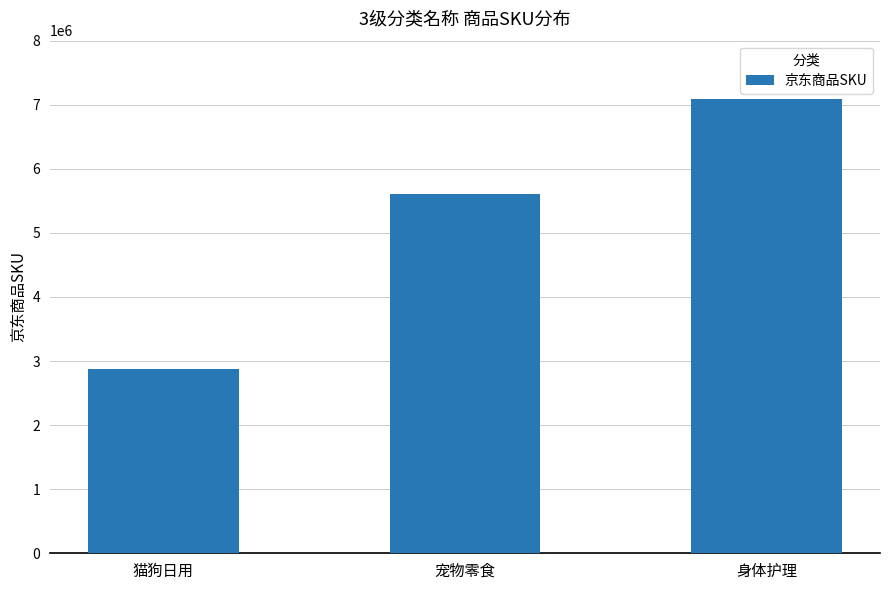

Where is the data nearest to the value 4978975?

宠物零食